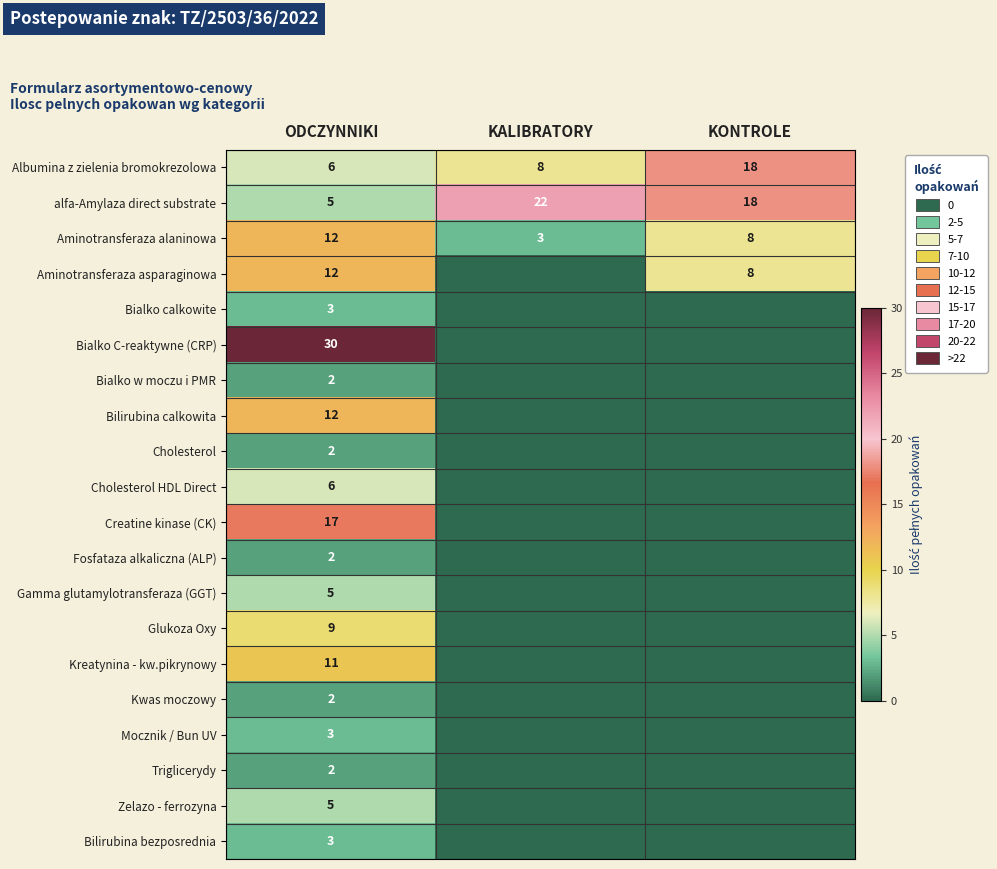

What value does the Cholesterol HDL Direct series have at ODCZYNNIKI?

6